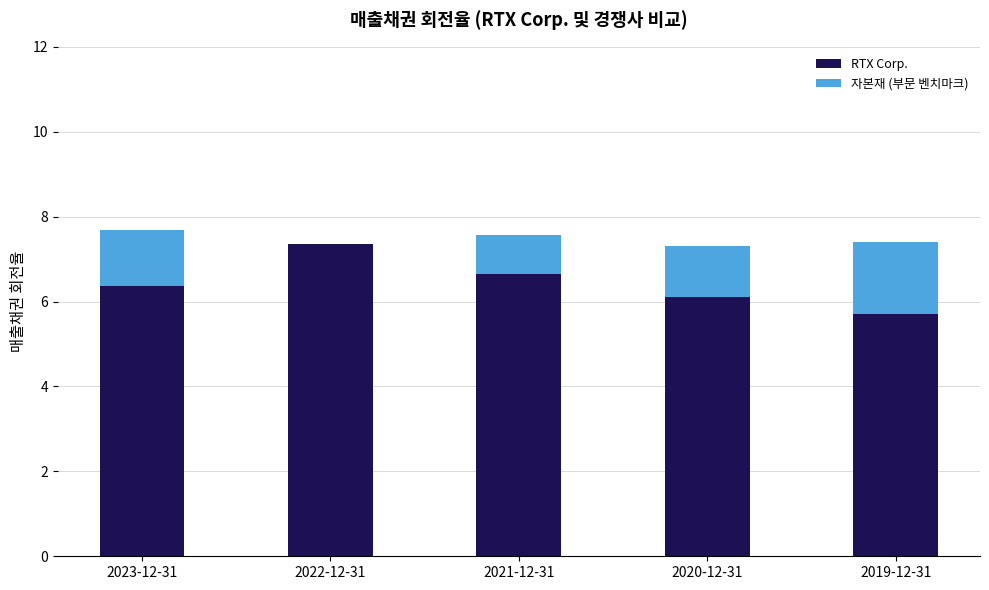

At which label does RTX Corp. reach its peak?

2022-12-31